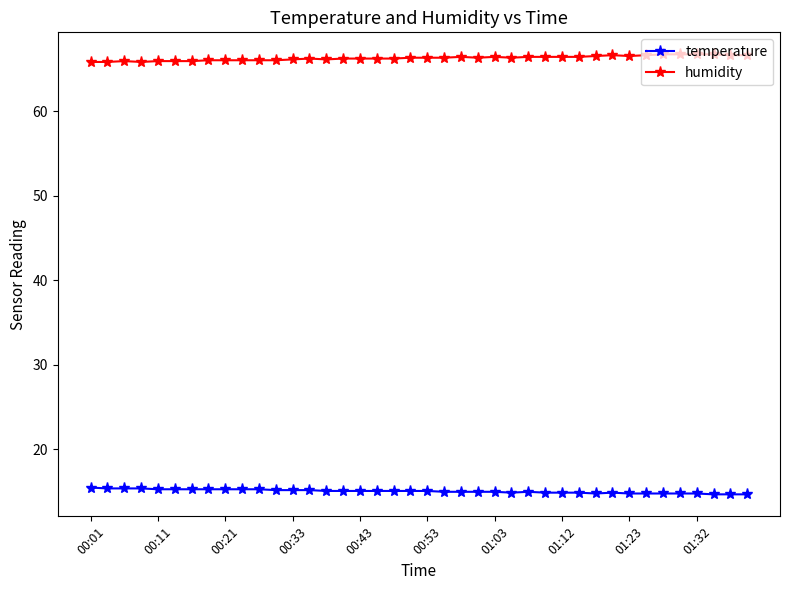

What is the minimum value shown in the chart?

14.7